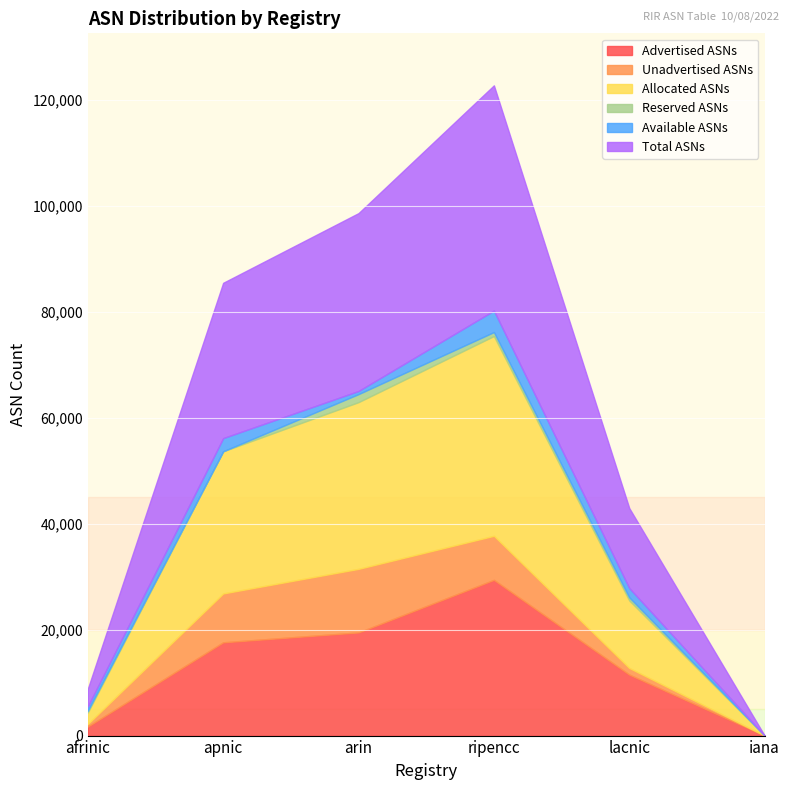

What is the spread (max minus min) of values at arin?

33007